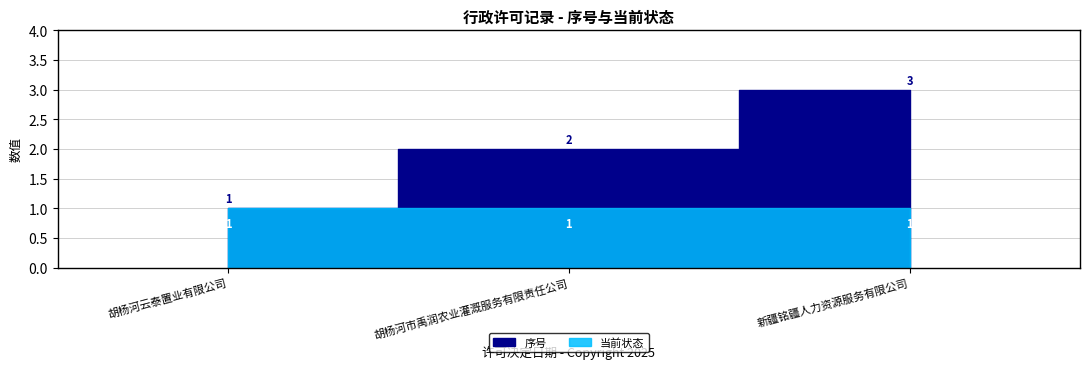

Does the chart display data point markers on the line(s)?

No